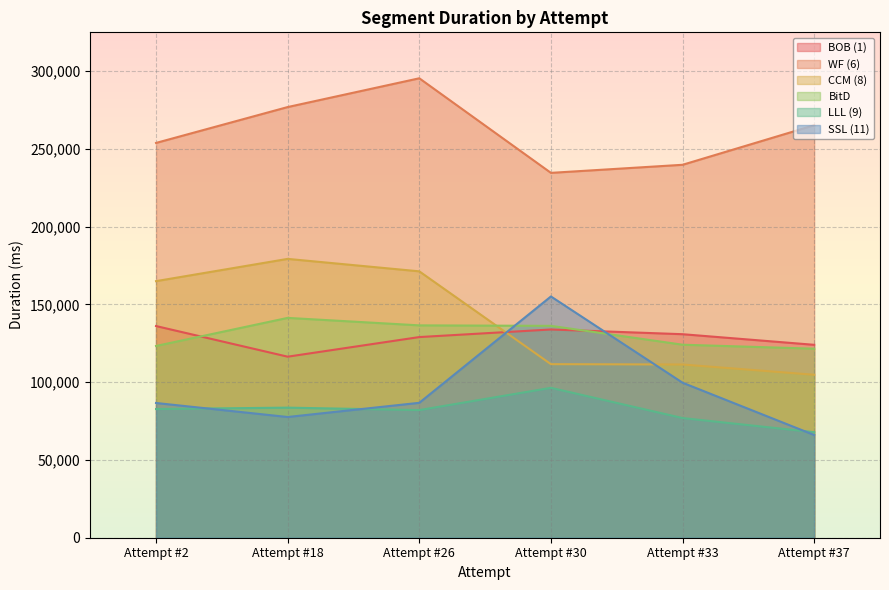

What is the value of the SSL (11) point at the 1st from the left?

86593